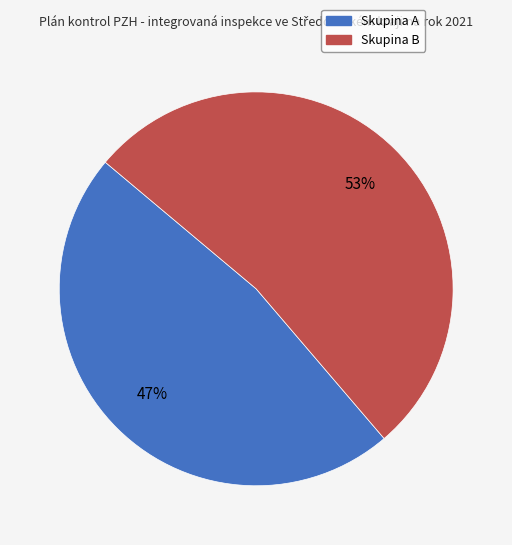

What is the largest slice in the pie chart?

B